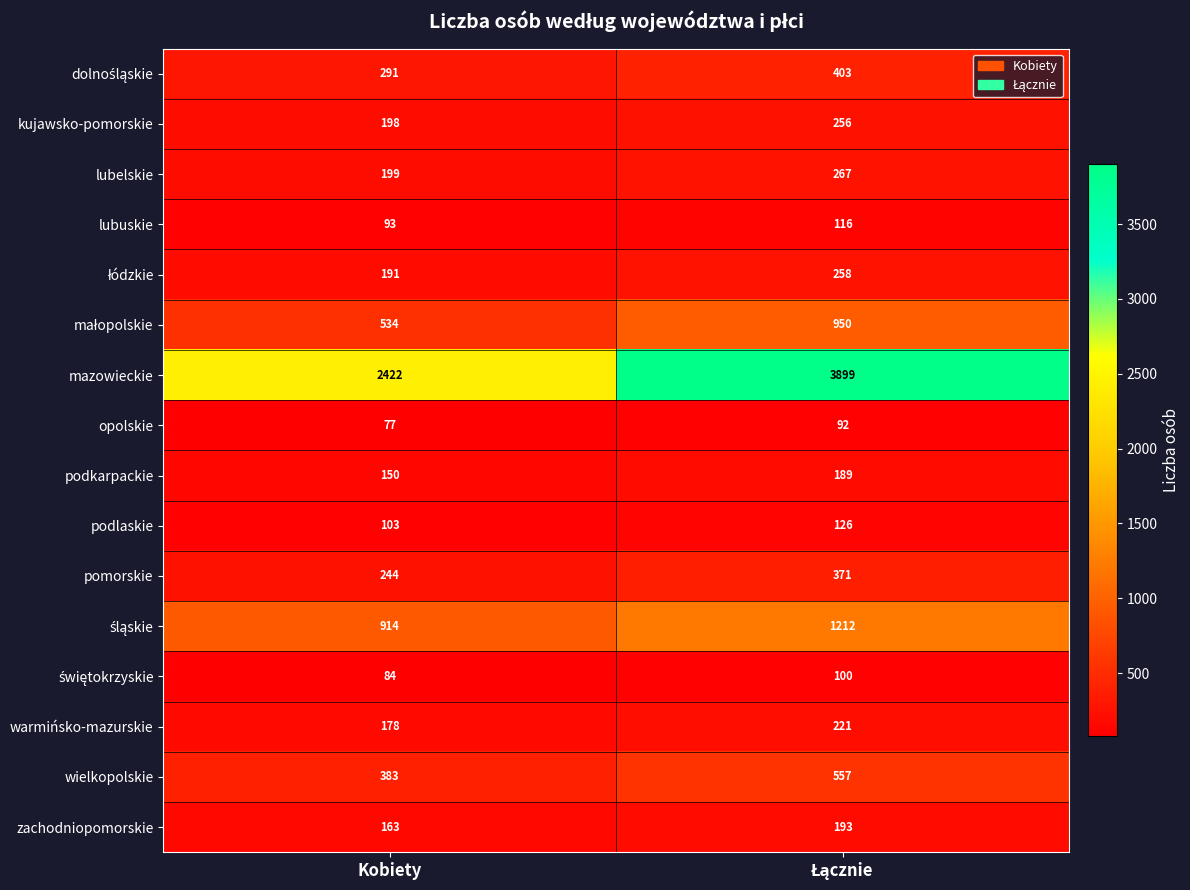

Which series has the largest total across all categories?

mazowieckie